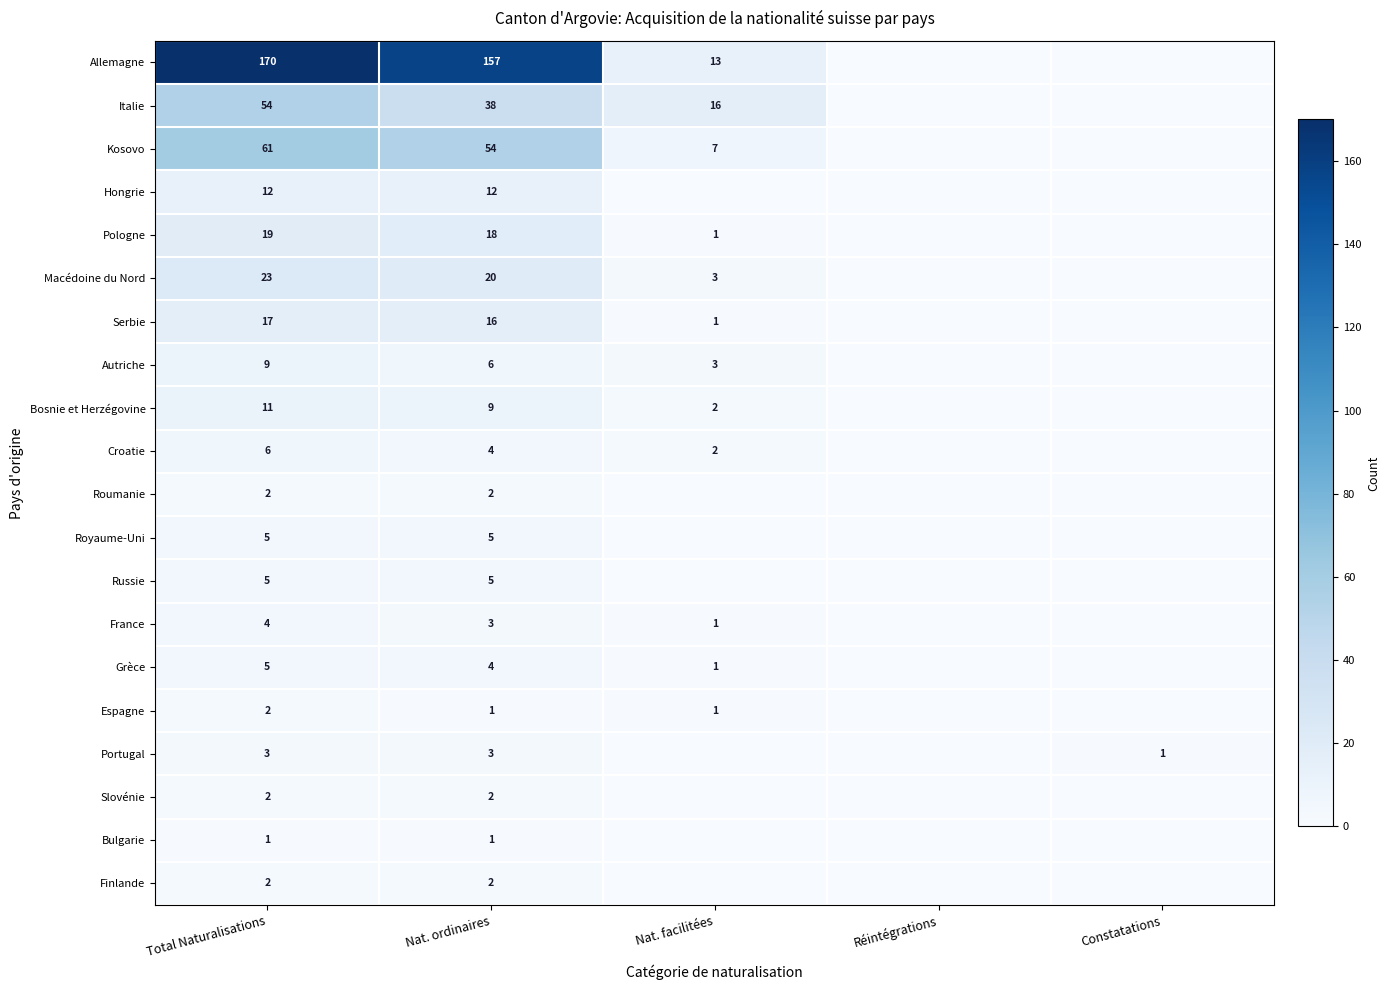

True or false: Croatie has a value of 6 at Total Naturalisations.

True